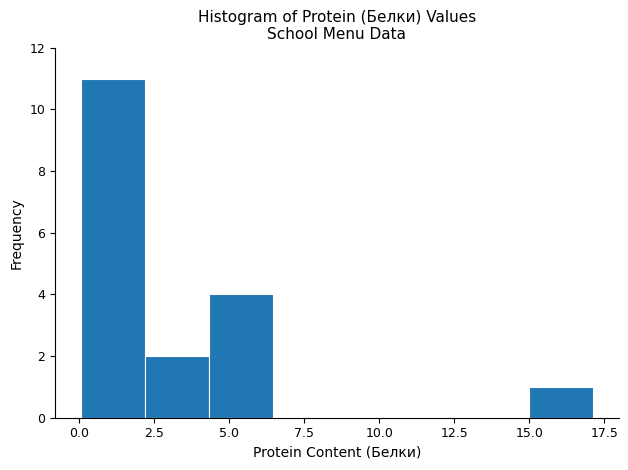

How tall is the bar that spans 15.0 to 17.0 on the x-axis? Neither the bar edges nor the heights are printed on the chart, so give them approximately, as read against the axes.

1